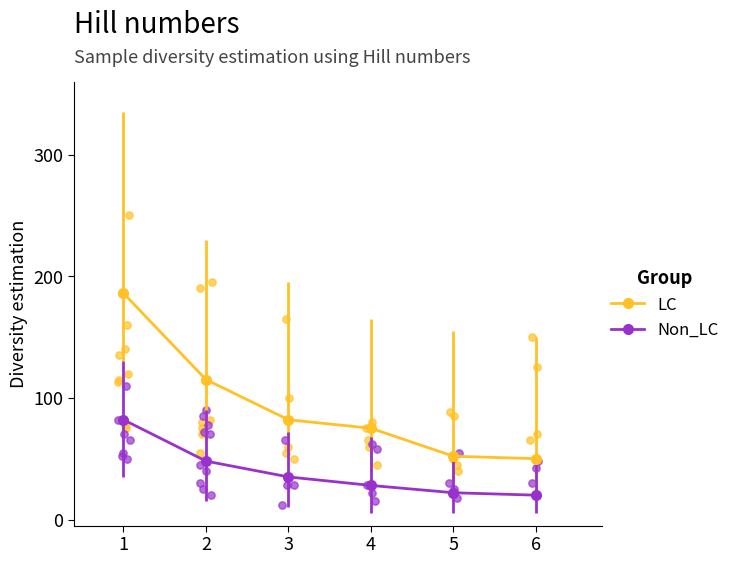

Which series contains the lowest Y value?

Non_LC